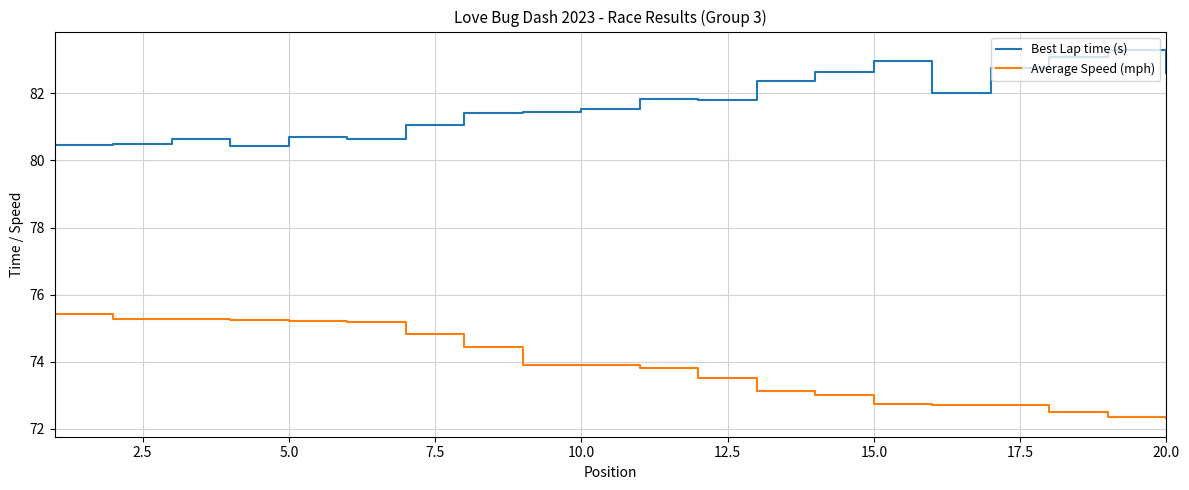

Does the chart display data point markers on the line(s)?

No